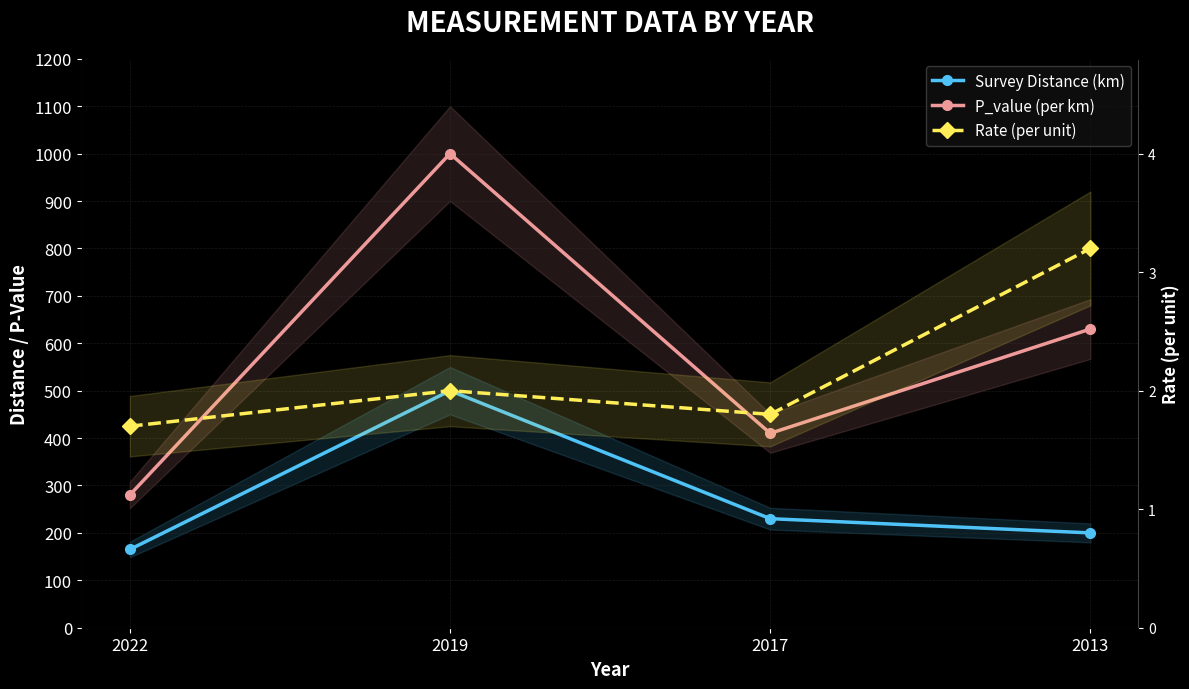

Does the chart display data point markers on the line(s)?

Yes